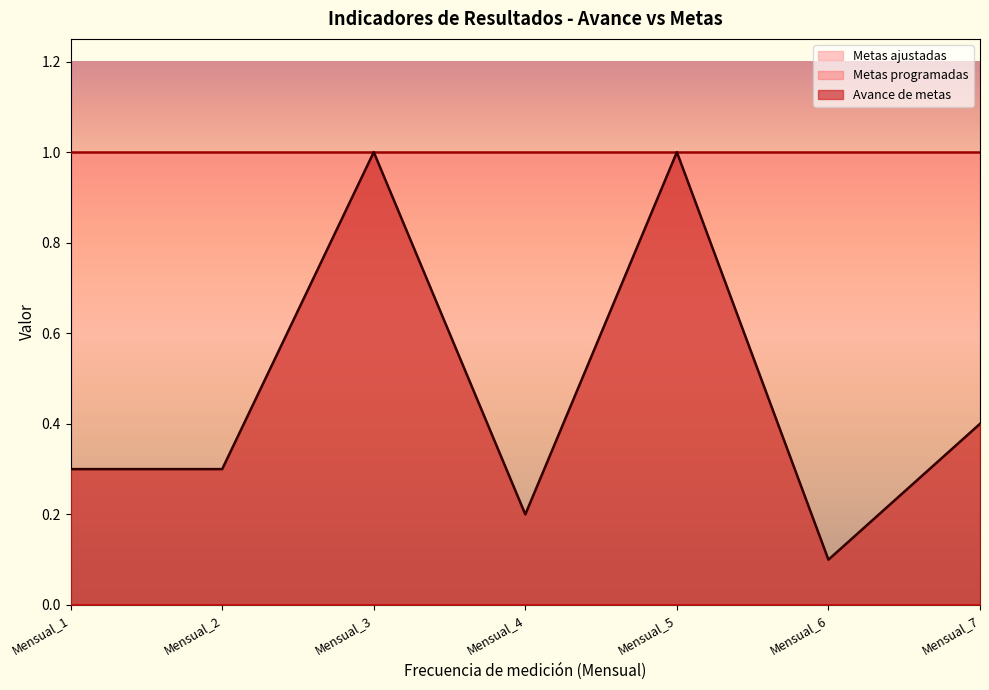

True or false: Metas programadas and Metas ajustadas intersect in this chart.

False